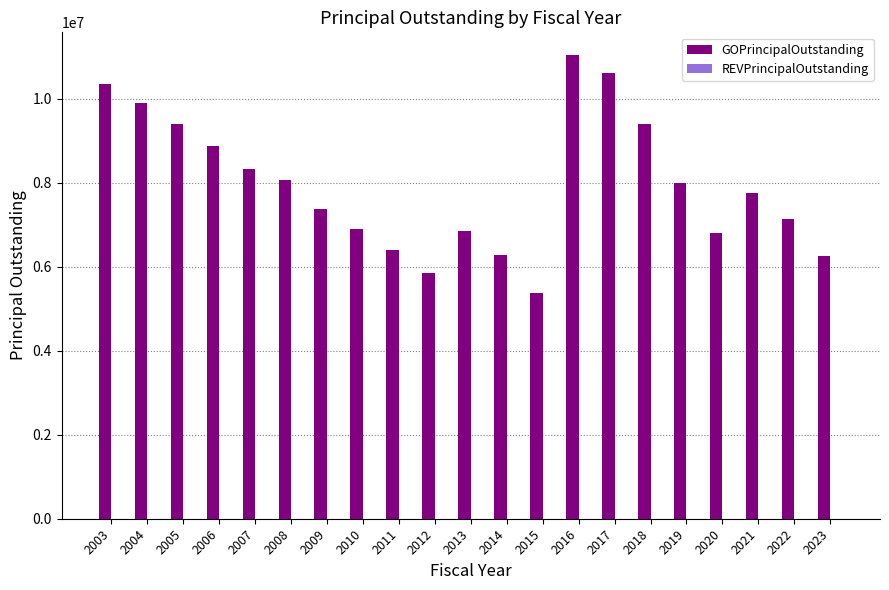

What is the sum of all values?

166850000